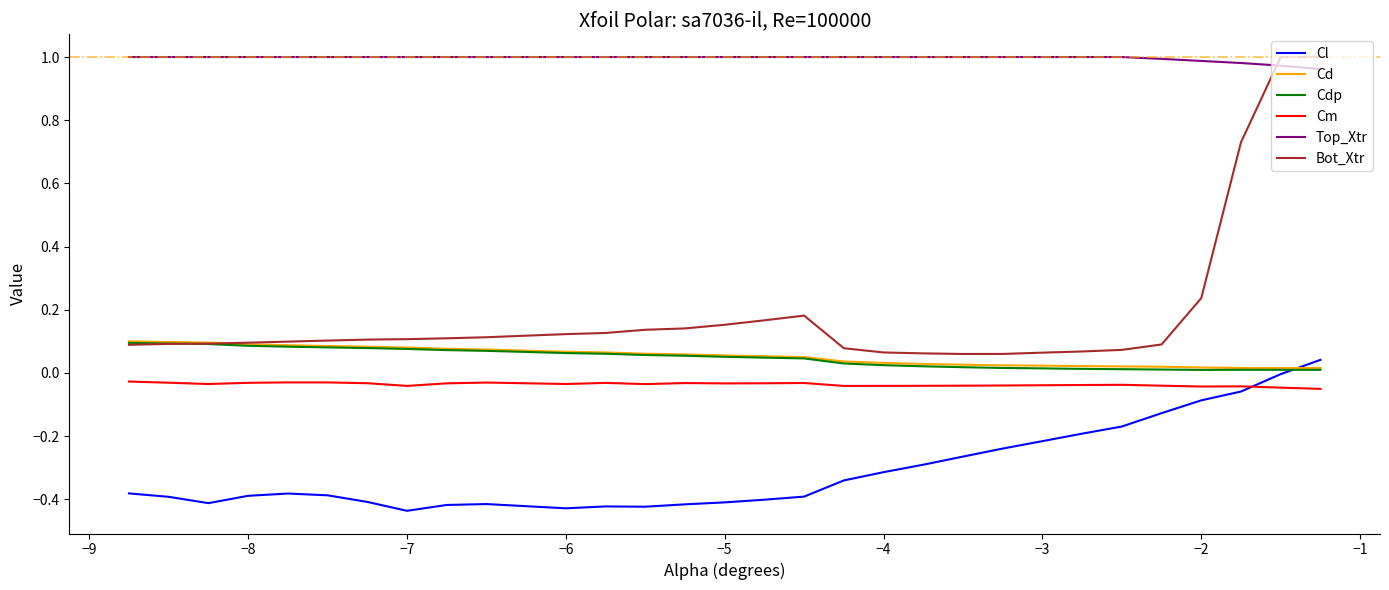

True or false: Cm and Cd cross at least once.

False